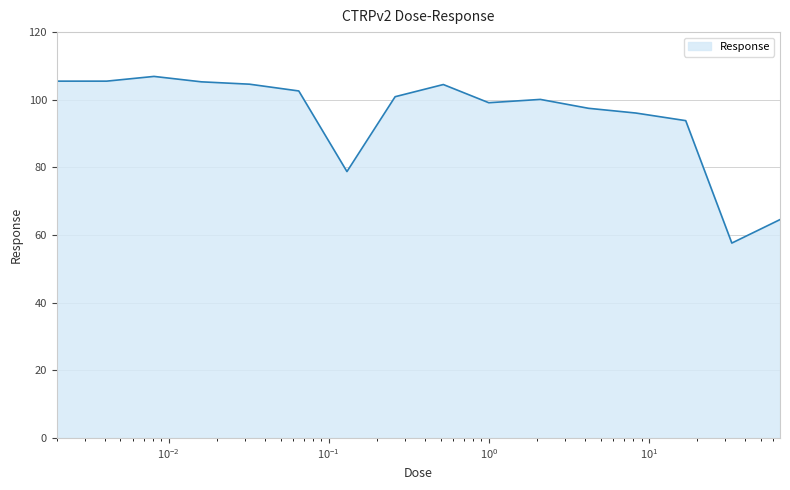

What is the maximum value shown in the chart?

106.9